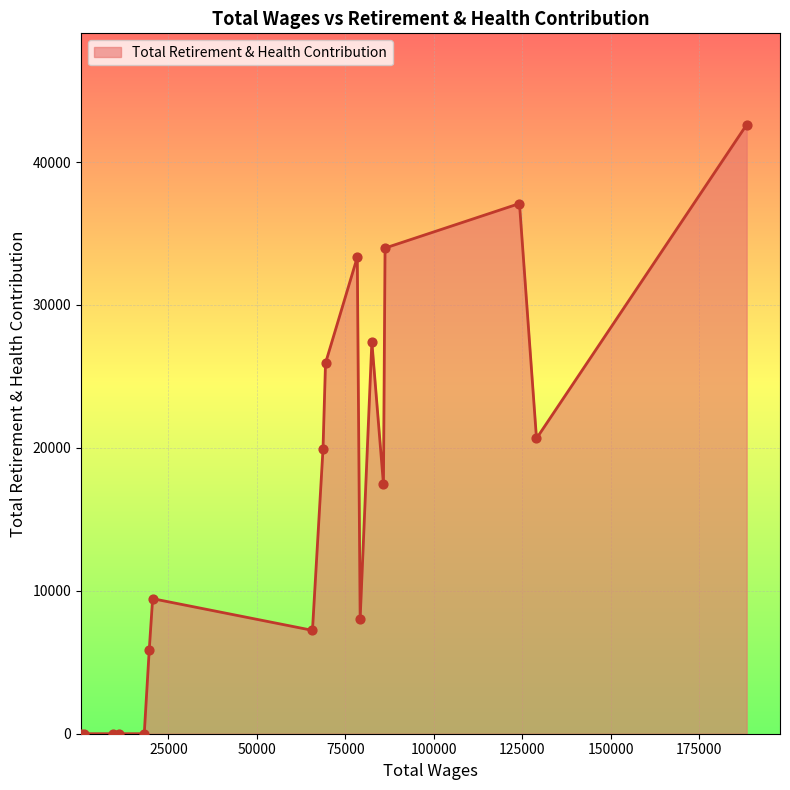

What is the difference between the maximum and minimum values?

42616